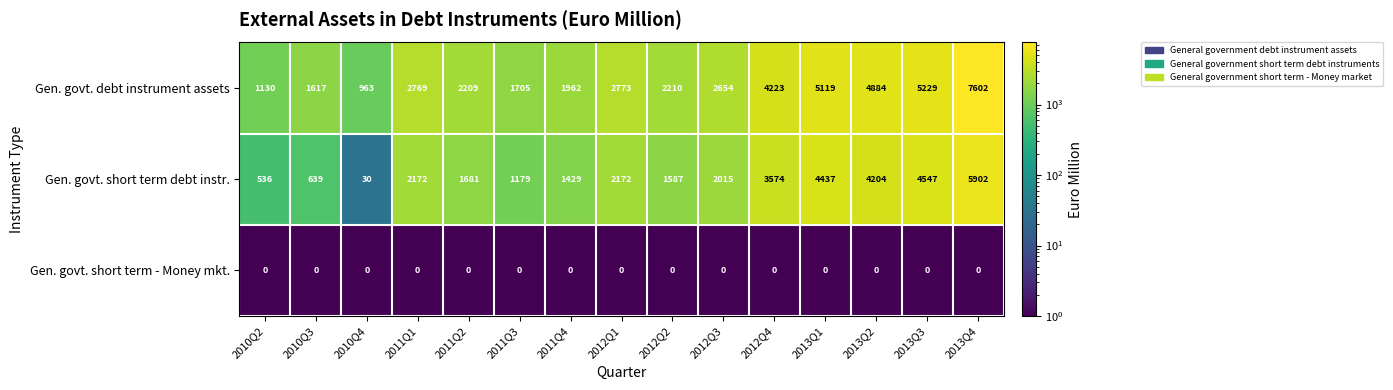

What is the approximate value of Gen. govt. short term debt instr. at 2011Q3?

1179